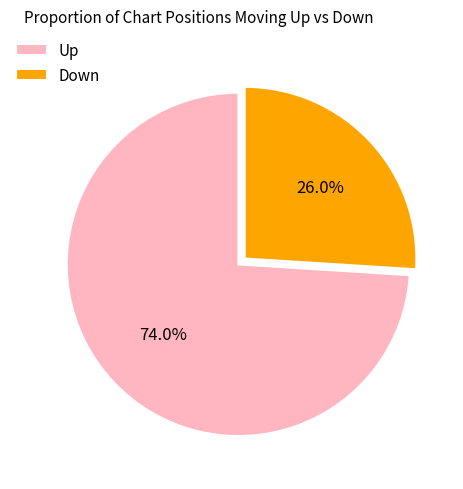

Is there any slice that represents more than half of the pie?

Yes